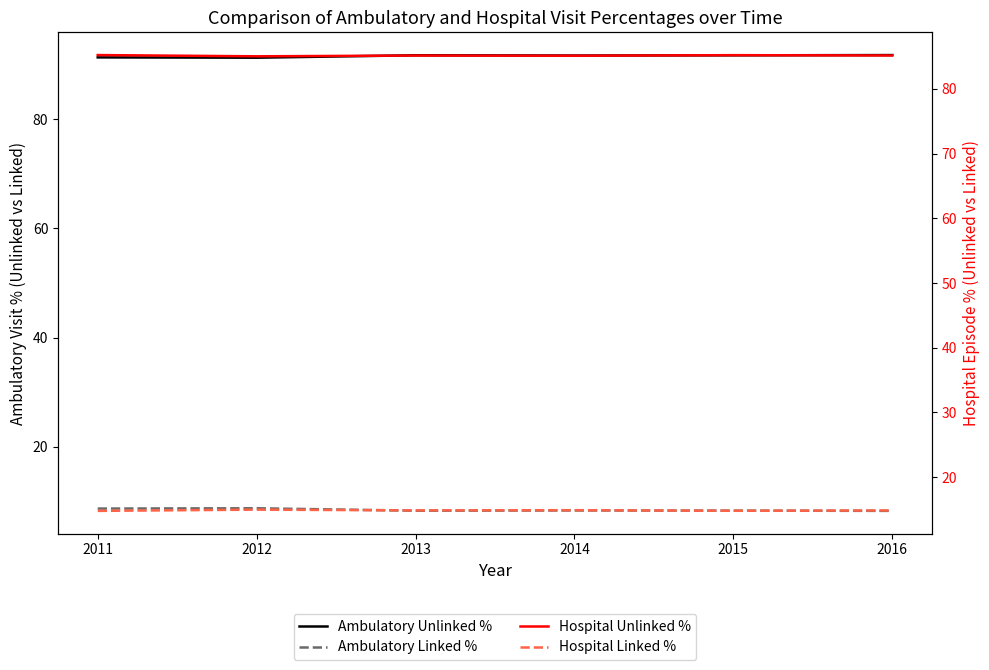

Which category has the highest value in the Hospital Unlinked % series?

2011